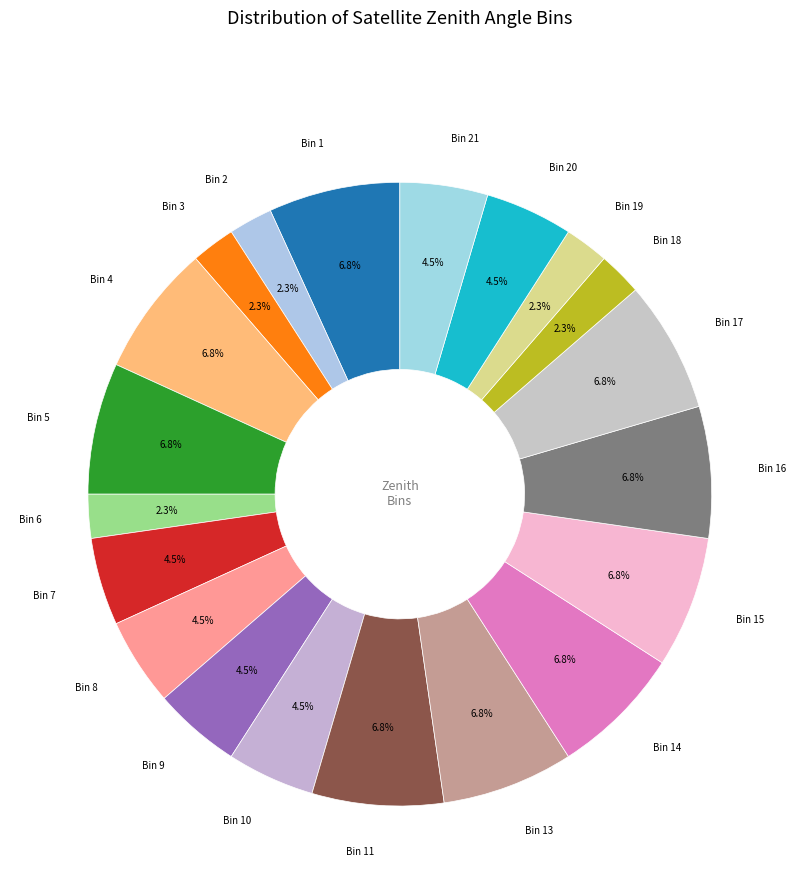

Approximately how many times larger is the value at Bin 18 compared to Bin 11?

0.3